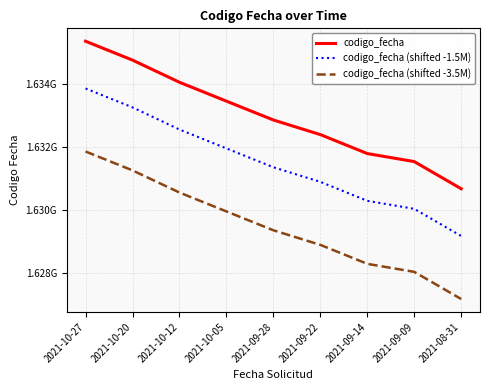

Does the chart have visible grid lines?

Yes